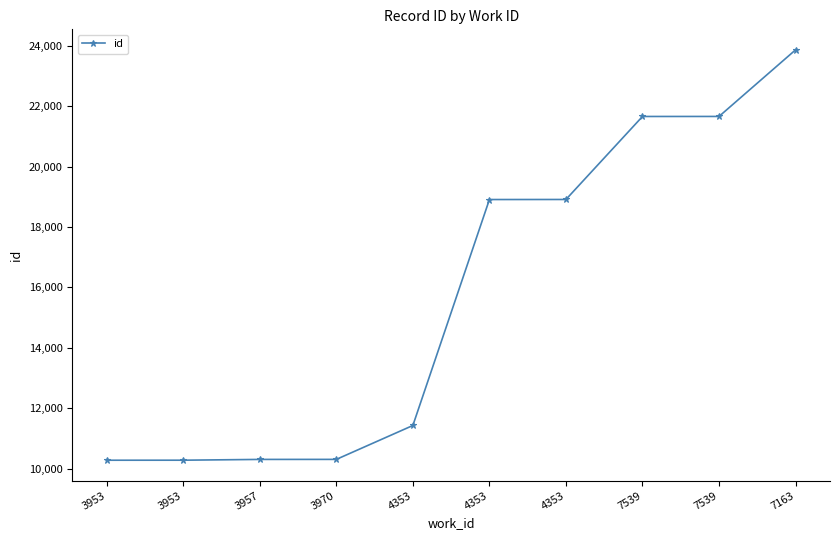

Reading left to right, extract all data points from this chart.

10279	10280	10306	10307	11429	18907	18909	21656	21657	23861